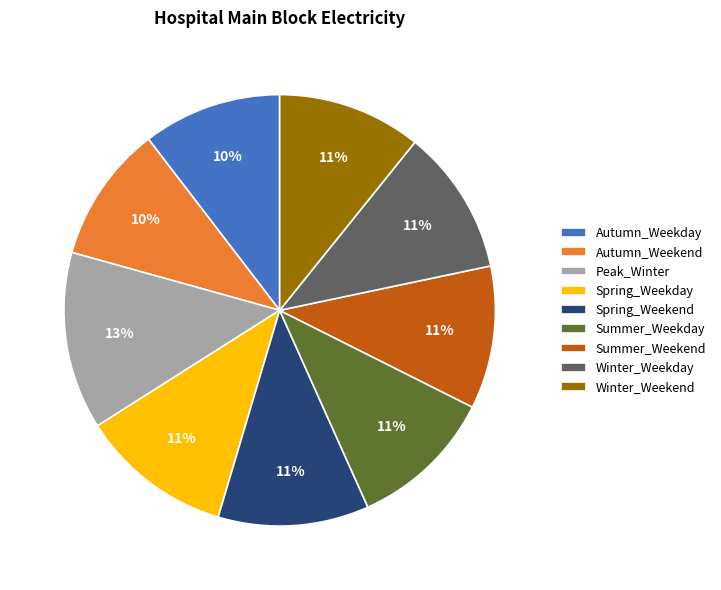

Does any single category account for the majority?

No